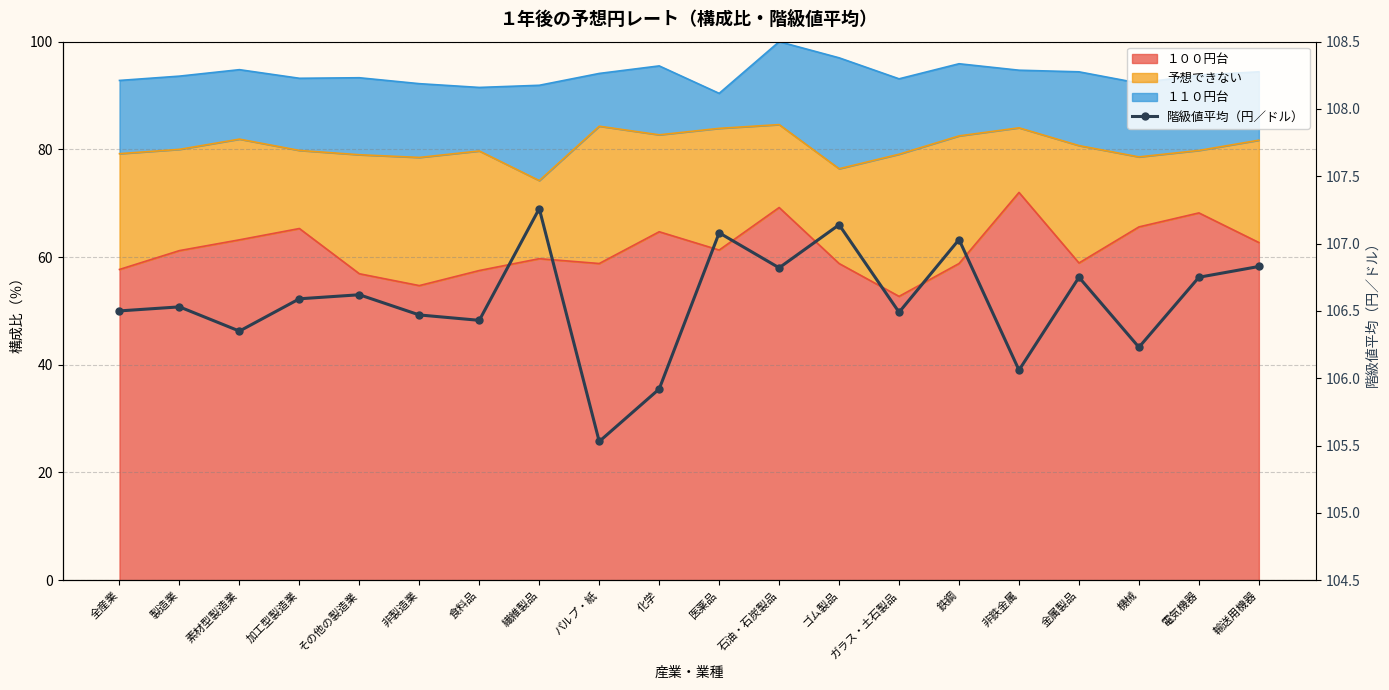

The chart shows a value of 61.1 at ゴム製品. True or false?

False